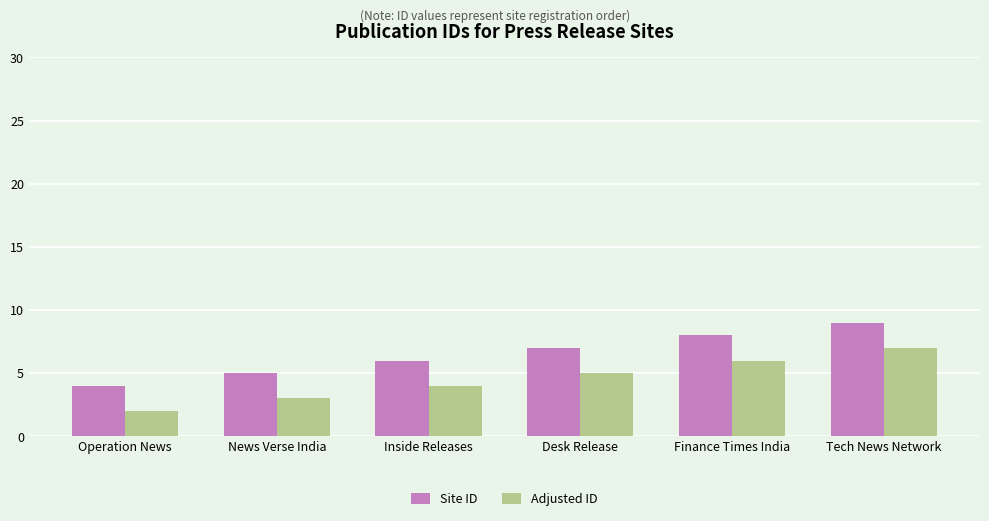

How many Site ID values are between 5 and 8?

4